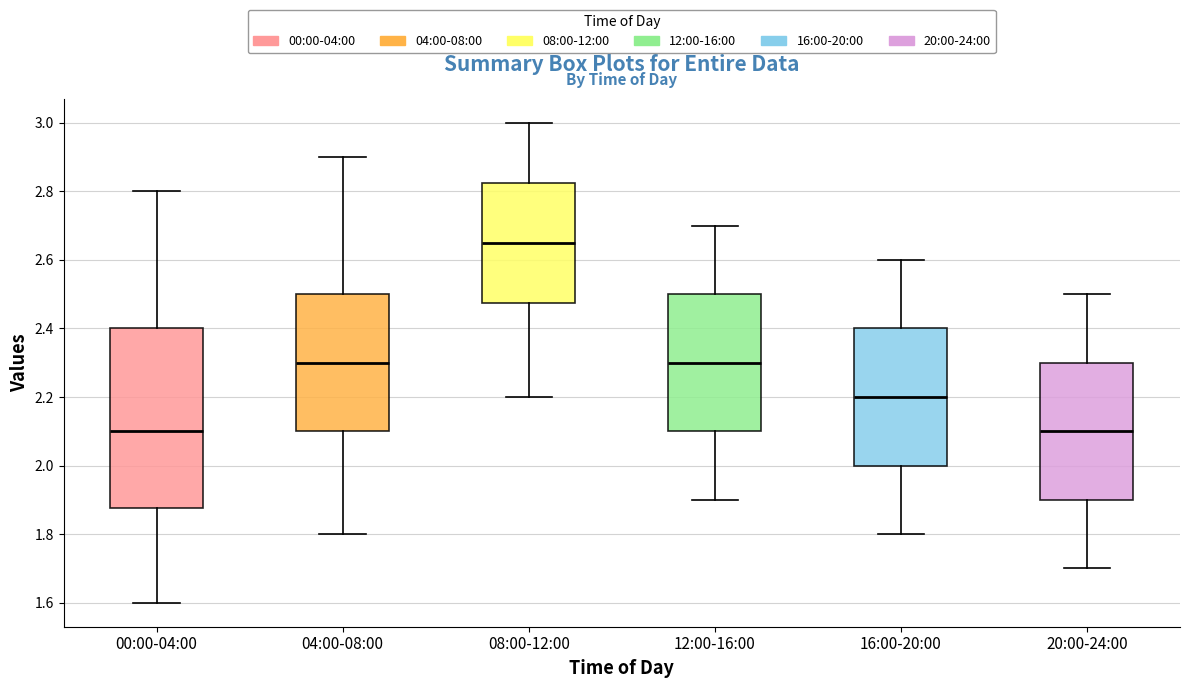

Reading left to right, read every box against the y-axis: the position of its median line, the range the box covers, and the ends of its whiskers. The values are not printed on the chart, so give them approximately, as read against the axis.

00:00-04:00: median 2.10, box 1.88 to 2.40, whiskers 1.60 to 2.80
04:00-08:00: median 2.30, box 2.10 to 2.50, whiskers 1.80 to 2.90
08:00-12:00: median 2.66, box 2.48 to 2.82, whiskers 2.20 to 3.00
12:00-16:00: median 2.30, box 2.10 to 2.50, whiskers 1.90 to 2.70
16:00-20:00: median 2.20, box 2.00 to 2.40, whiskers 1.80 to 2.60
20:00-24:00: median 2.10, box 1.90 to 2.30, whiskers 1.70 to 2.50